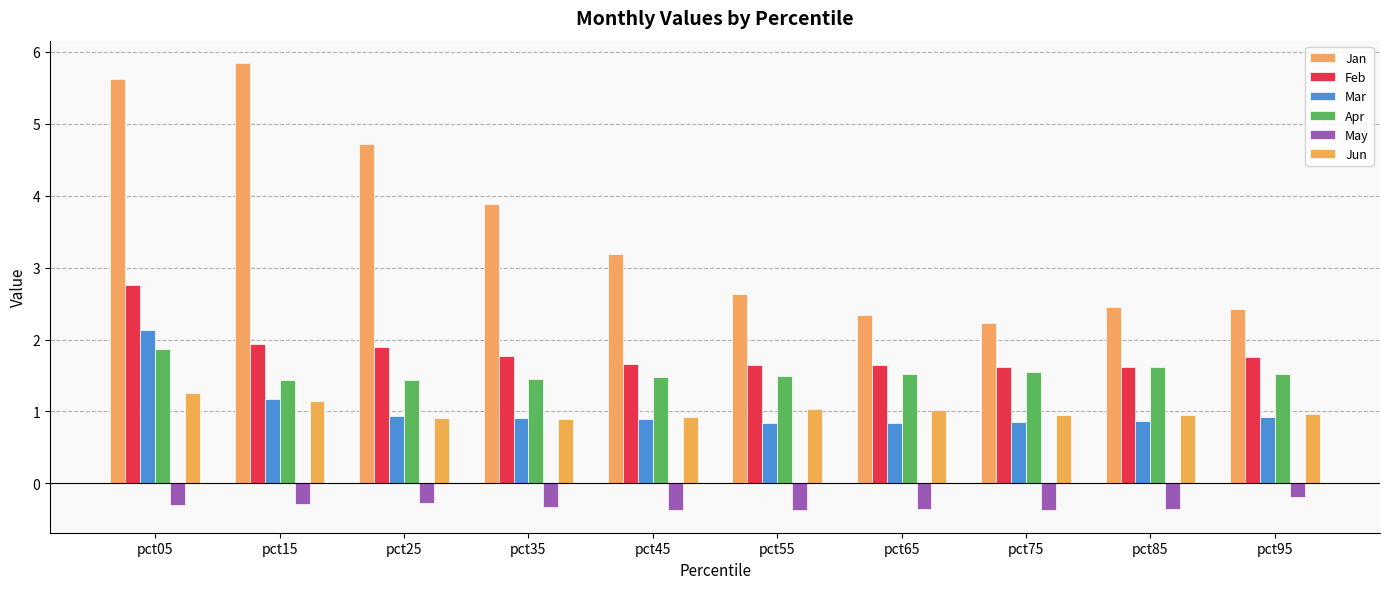

Which label corresponds to the smallest value in the chart?

pct55